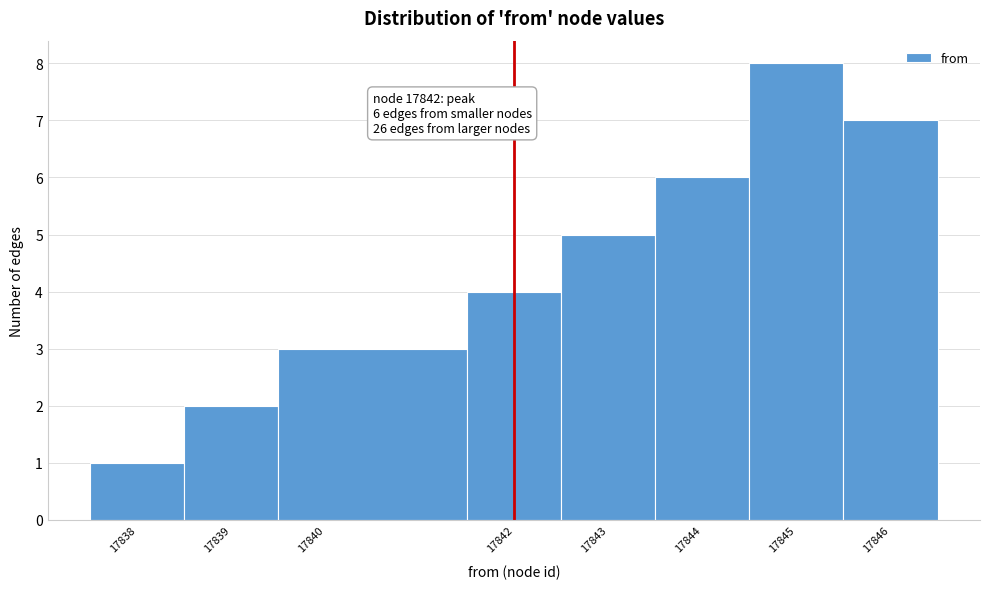

Which range on the x-axis has the tallest bar?

17844.5 to 17845.5